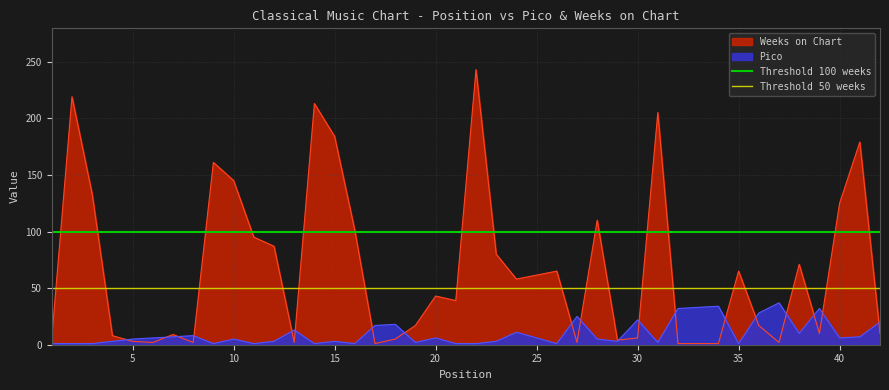

Is it true that Threshold 50 weeks equals 50 at 0?

True